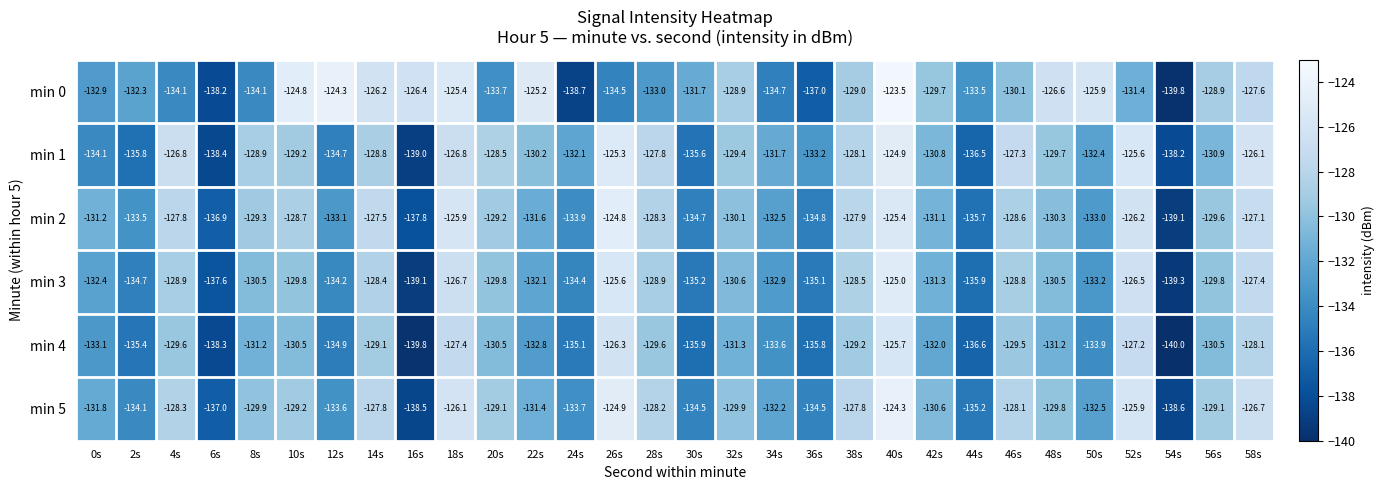

At which category is the sum across all series the highest?

40s